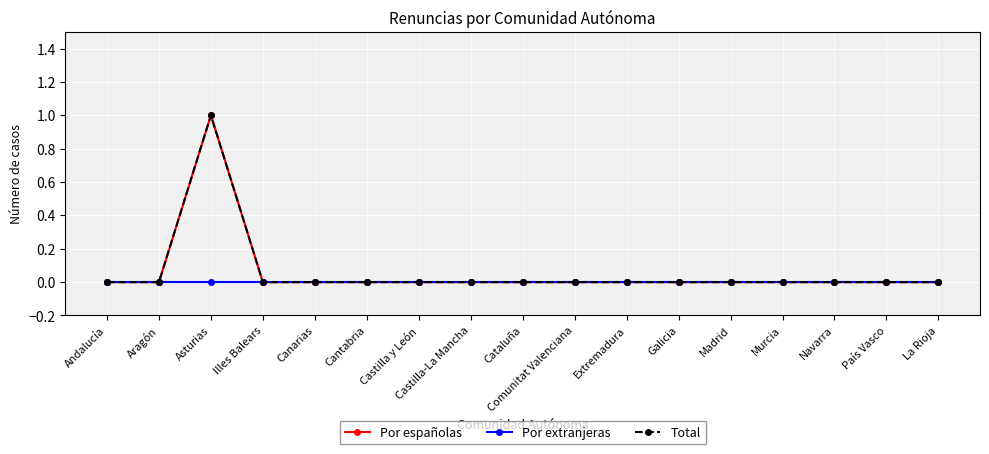

Reading left to right, what are all the values shown in this chart?

Por españolas: 0	0	1	0	0	0	0	0	0	0	0	0	0	0	0	0	0
Por extranjeras: 0	0	0	0	0	0	0	0	0	0	0	0	0	0	0	0	0
Total: 0	0	1	0	0	0	0	0	0	0	0	0	0	0	0	0	0